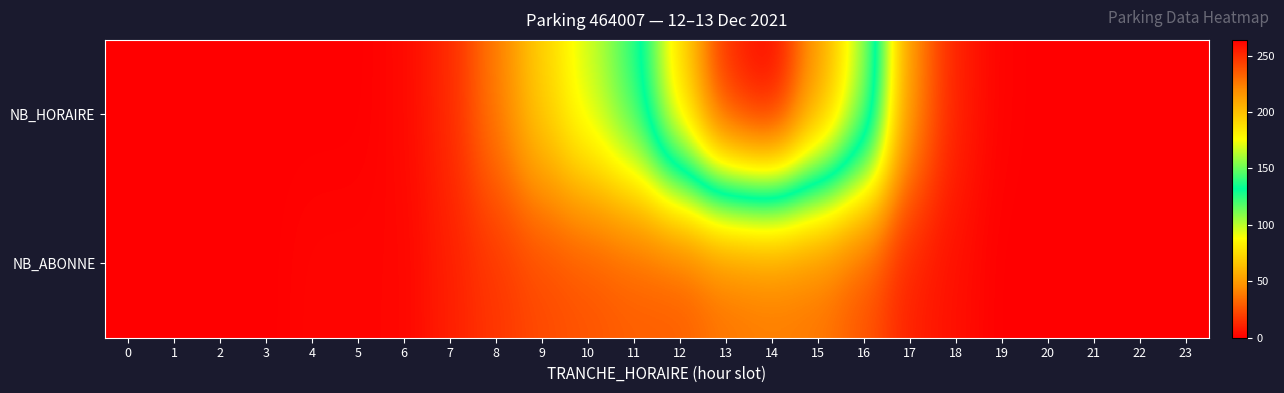

List the series in order of their overall mean, lowest first.

NB_ABONNE, NB_HORAIRE